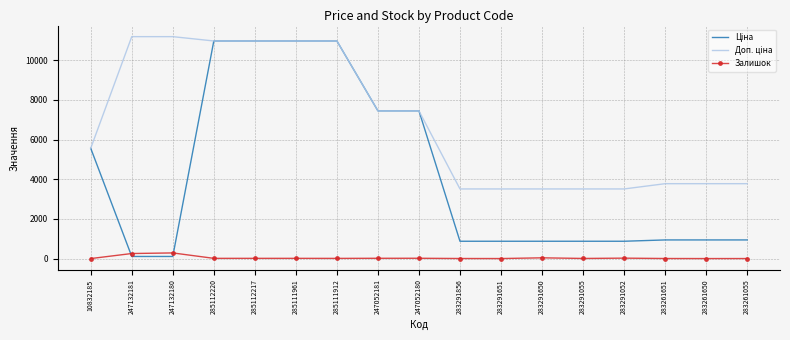

What is the maximum value shown in the chart?

11182.0